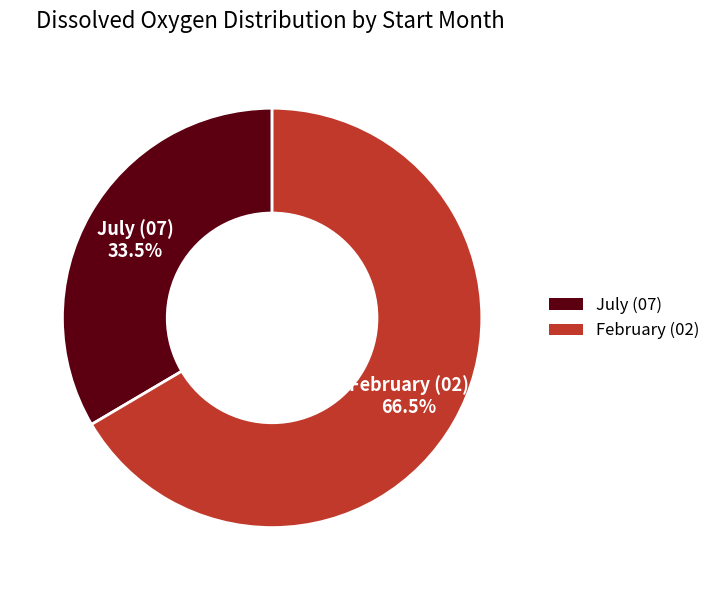

How many segments does this pie chart have?

2